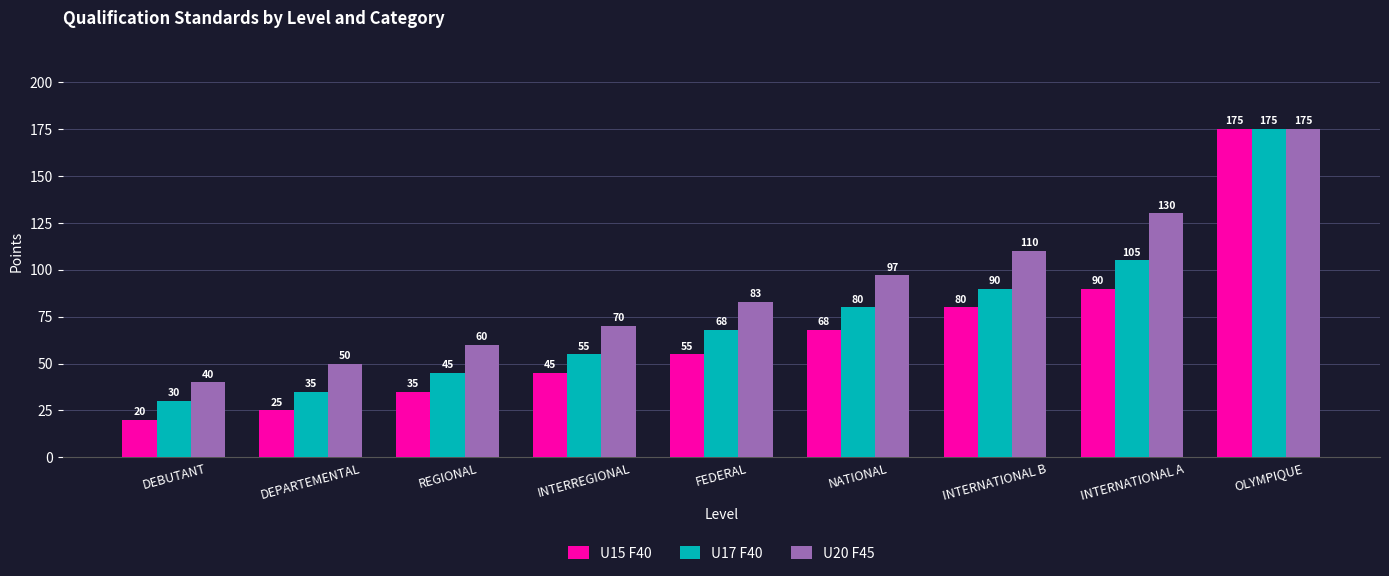

Is the value of U20 F45 at FEDERAL greater than the value of U15 F40 at INTERNATIONAL A?

No